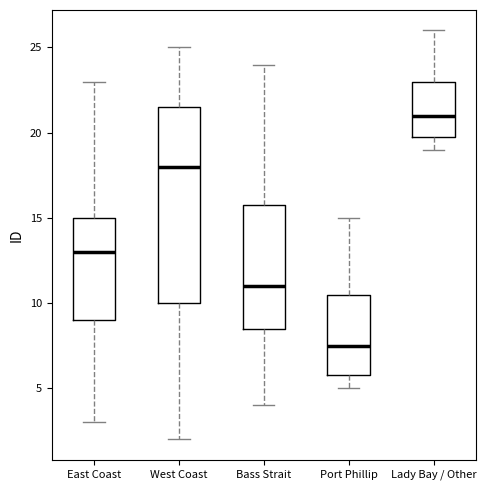

Where is the lower edge of the box for Lady Bay / Other on the y-axis? The values are not printed on the chart, so give them approximately, as read against the axis.

20.0